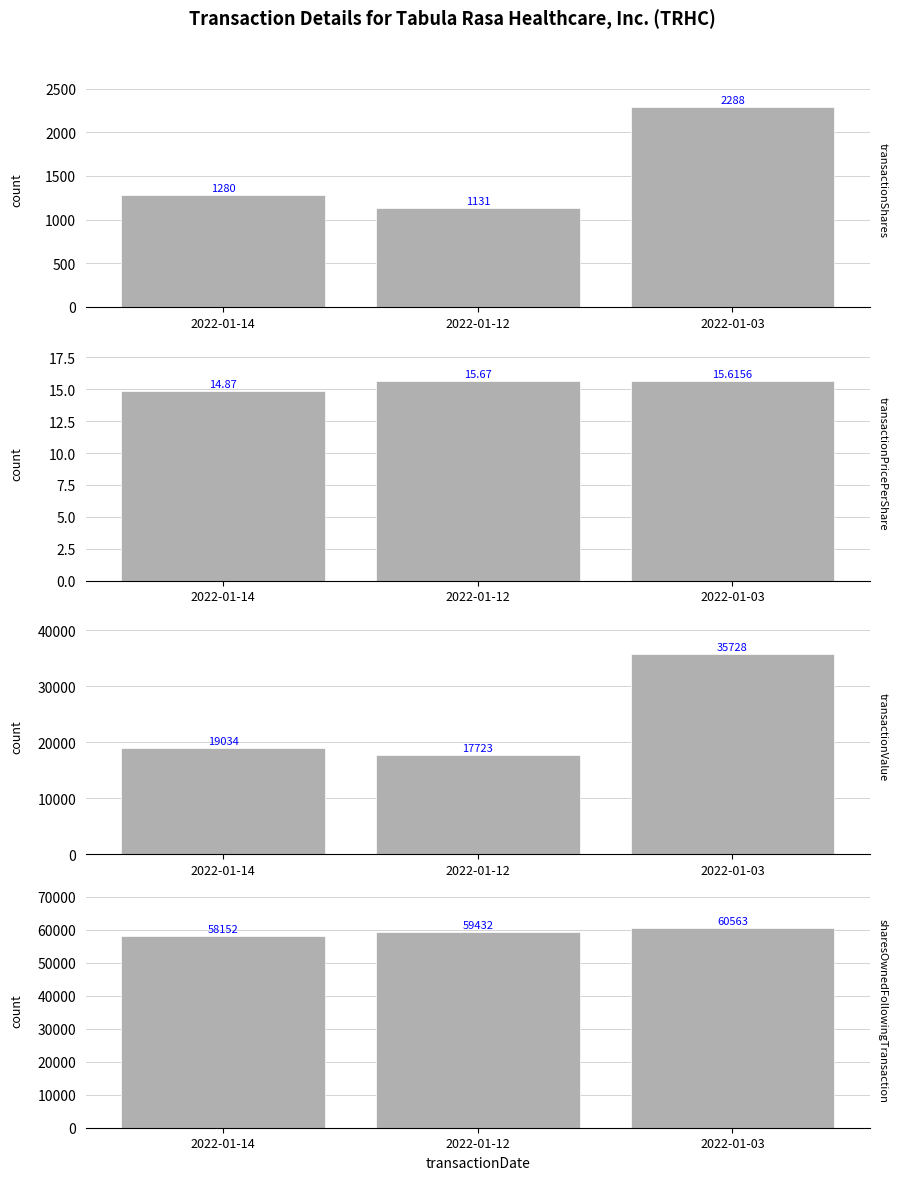

Which series has the largest range (max minus min)?

transactionValue